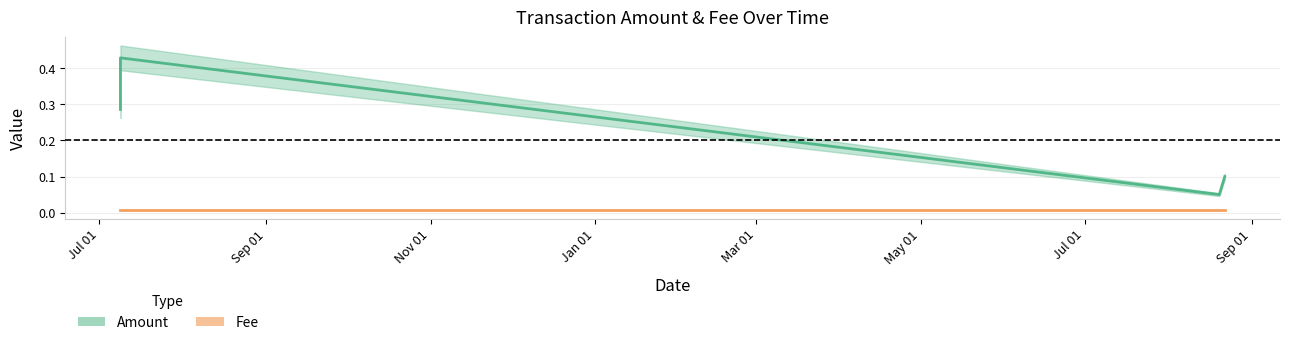

At which category is the sum across all series the highest?

2019-07-08 20:03:56